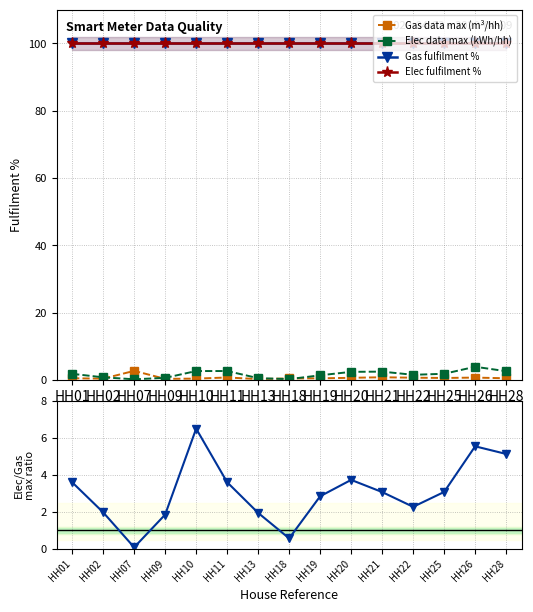

At which category does Elec data max (kWh/hh) reach its first local peak?

HH21